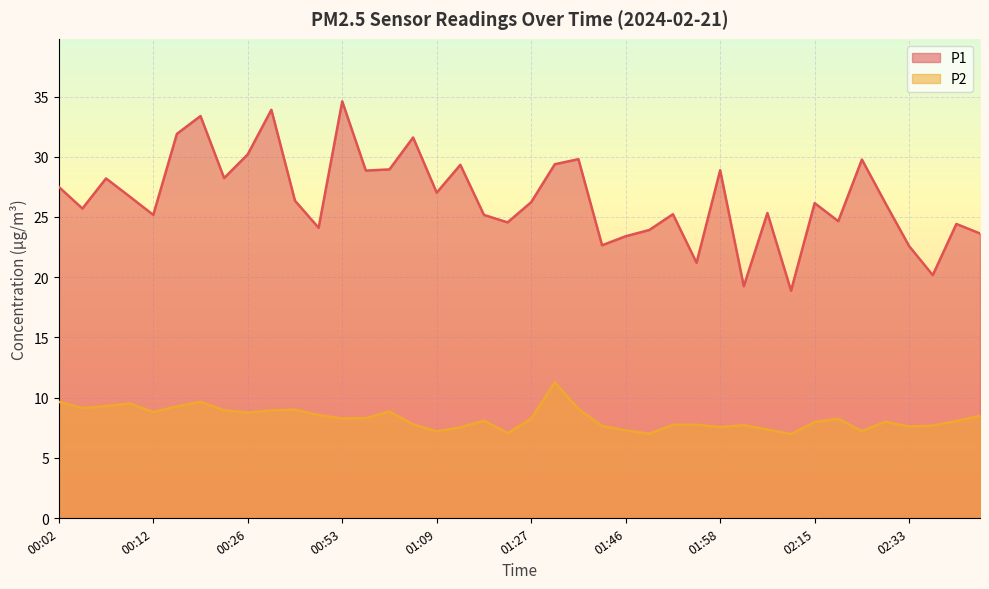

Which series has the widest spread of values?

P1